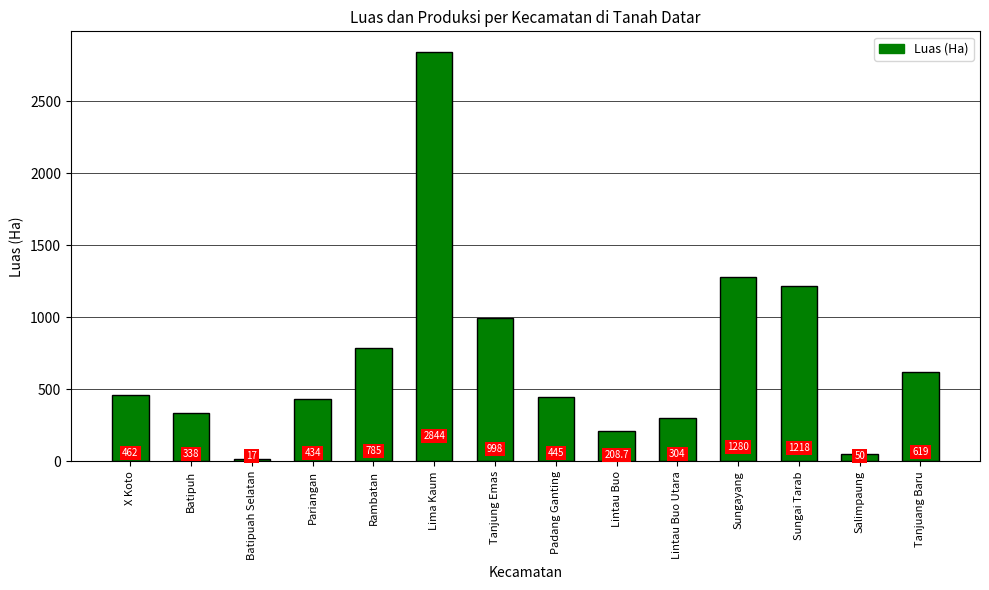

What is the ratio of the value at X Koto to the value at Tanjung Emas?

0.5